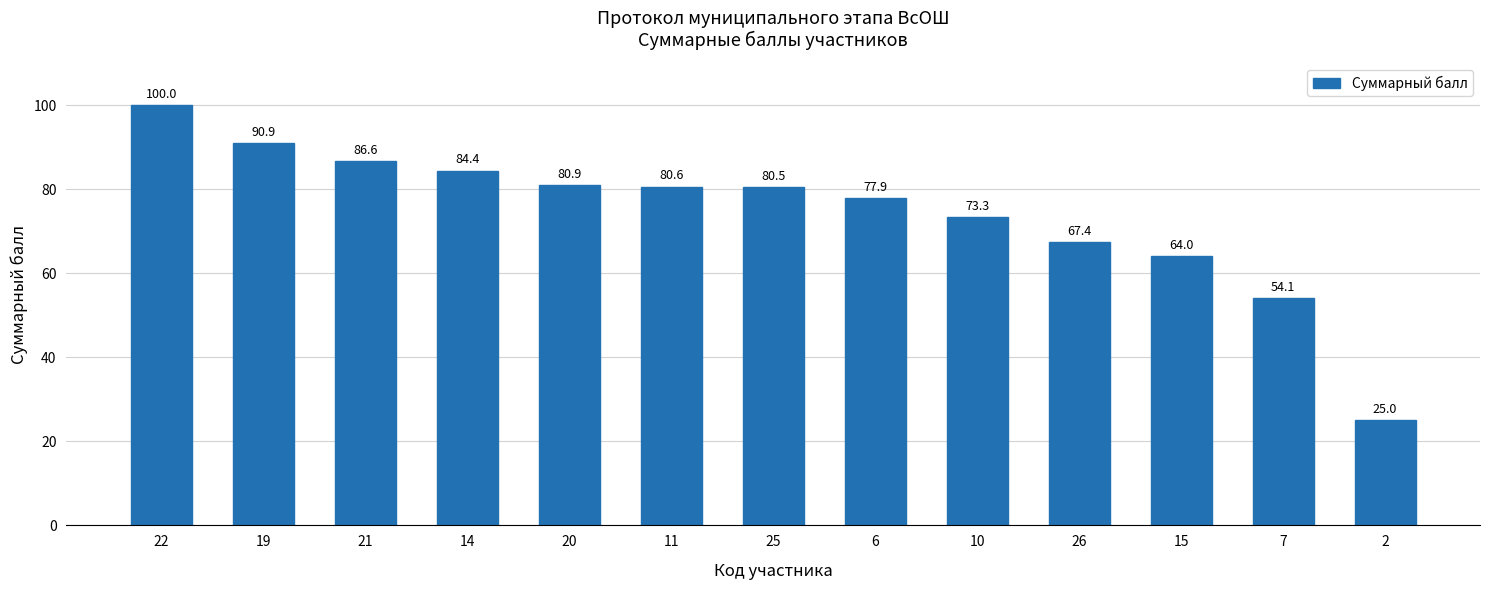

Does the chart contain any negative values?

No